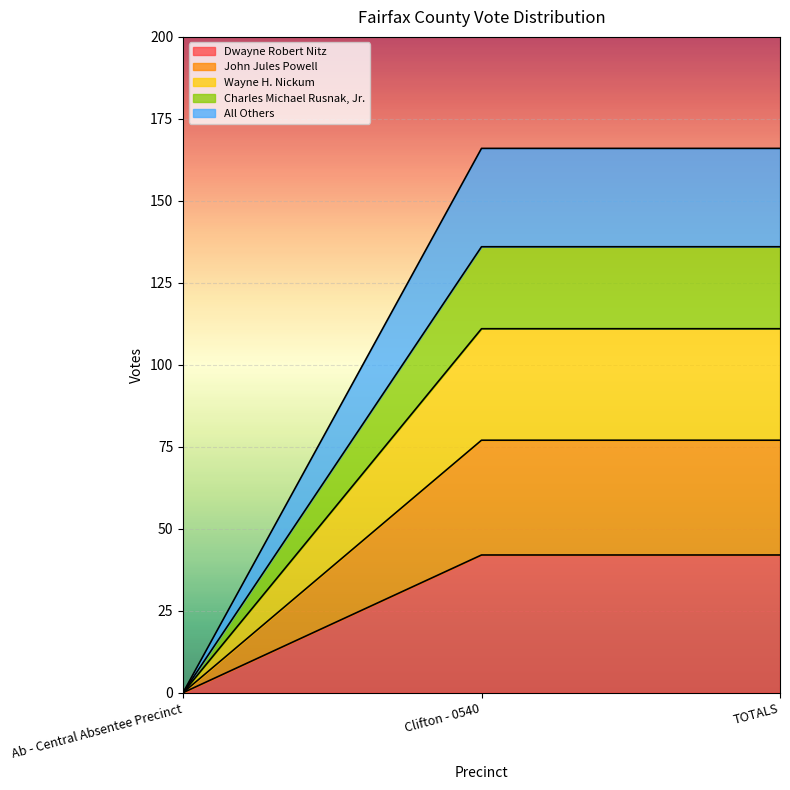

At which label is All Others closest to 68?

Ab - Central Absentee Precinct